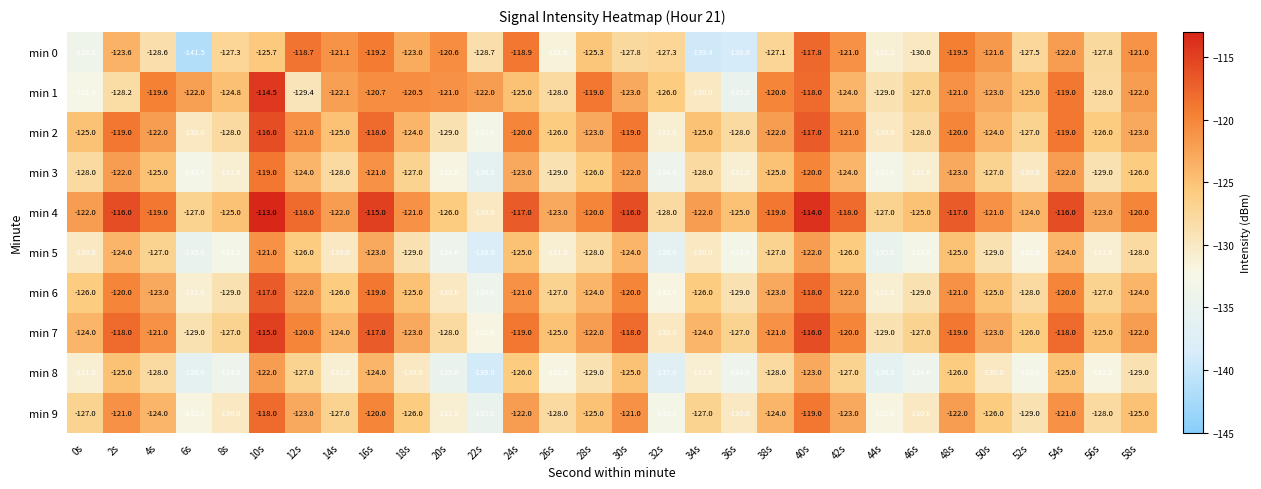

Rank the series at 8s from highest to lowest value.

min 1, min 4, min 7, min 0, min 2, min 6, min 9, min 3, min 5, min 8